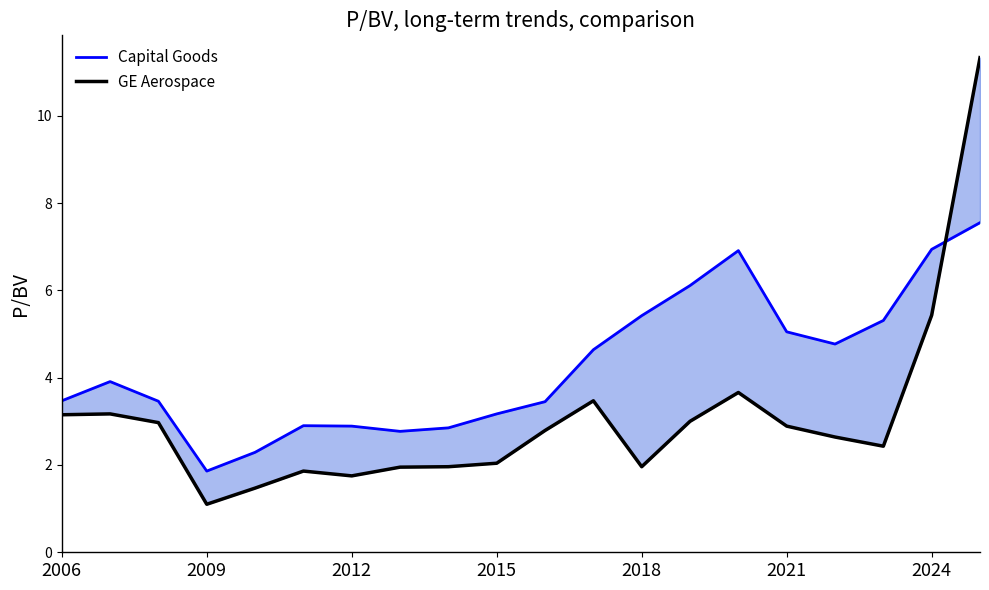

Where does the Capital Goods series first go above 3?

2006